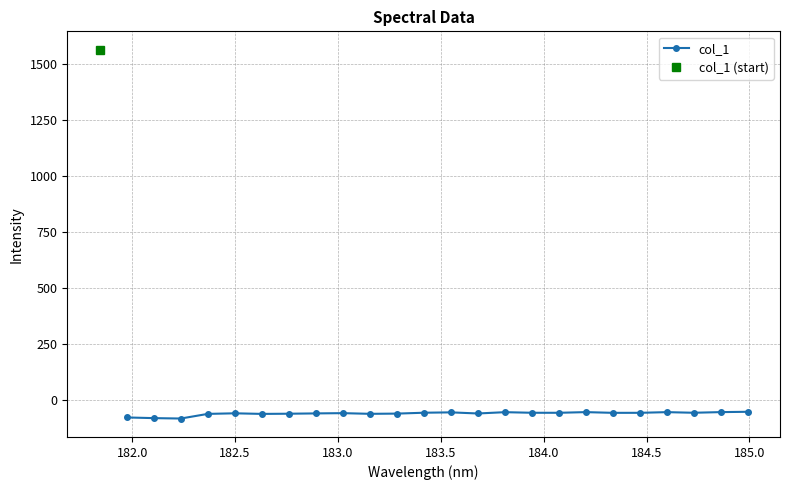

The chart shows a value of -28.1 at 184.5. True or false?

False